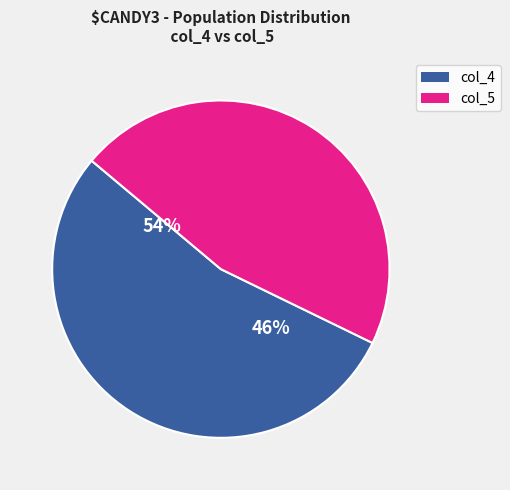

The col_4 slice represents 40% of the pie. True or false?

False